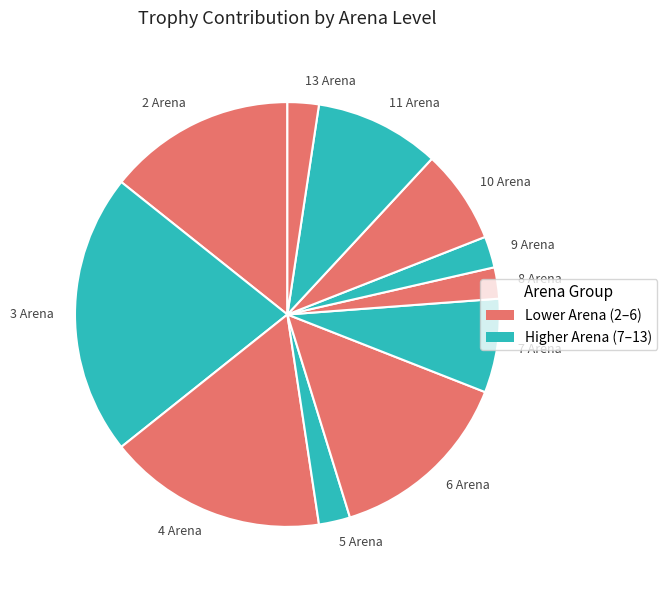

Does 7 Arena represent more than half of the total?

No